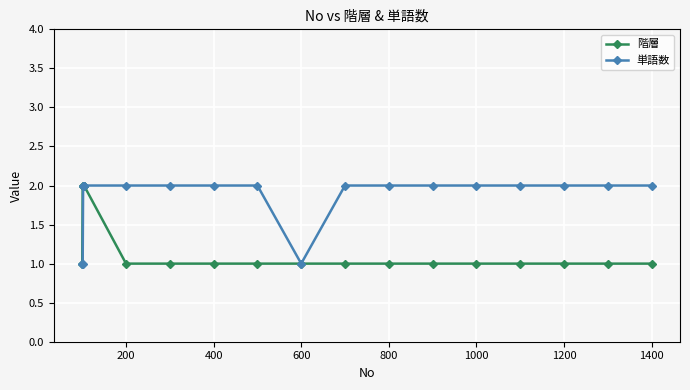

Which series has the largest total across all categories?

単語数